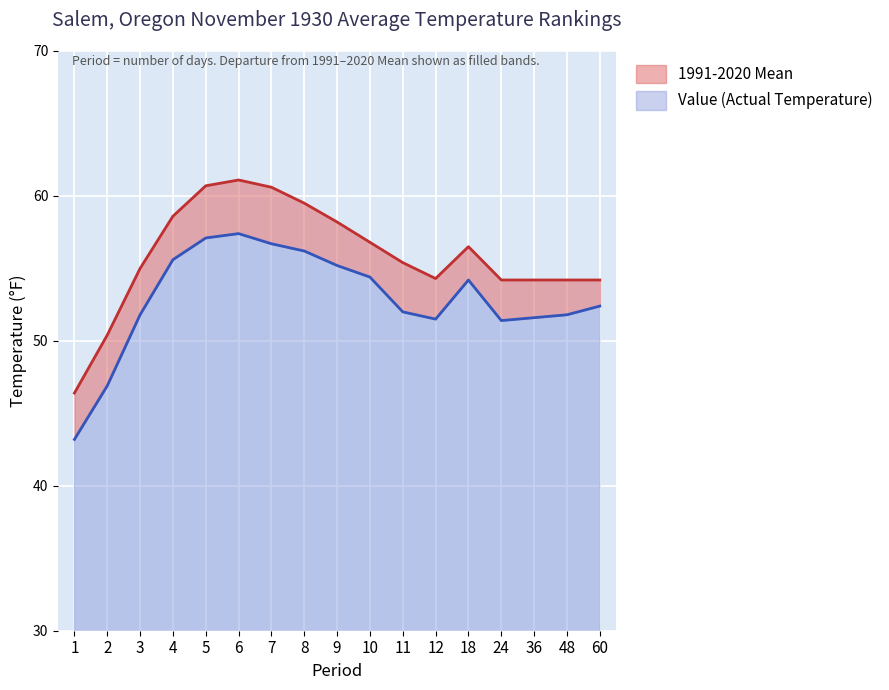

Which series has the largest total across all categories?

1991-2020 Mean